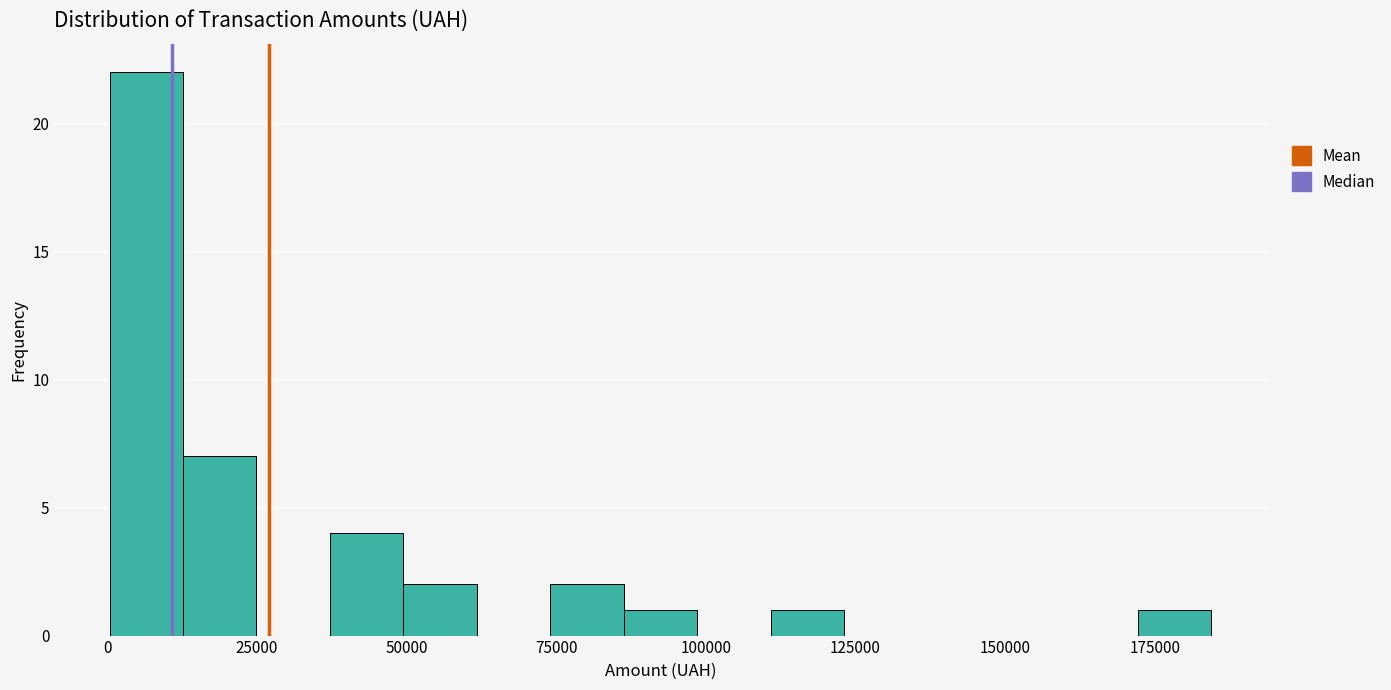

Around what value on the x-axis is the tallest bar? Give the approximate position of its centre, as read against the axis.

5000